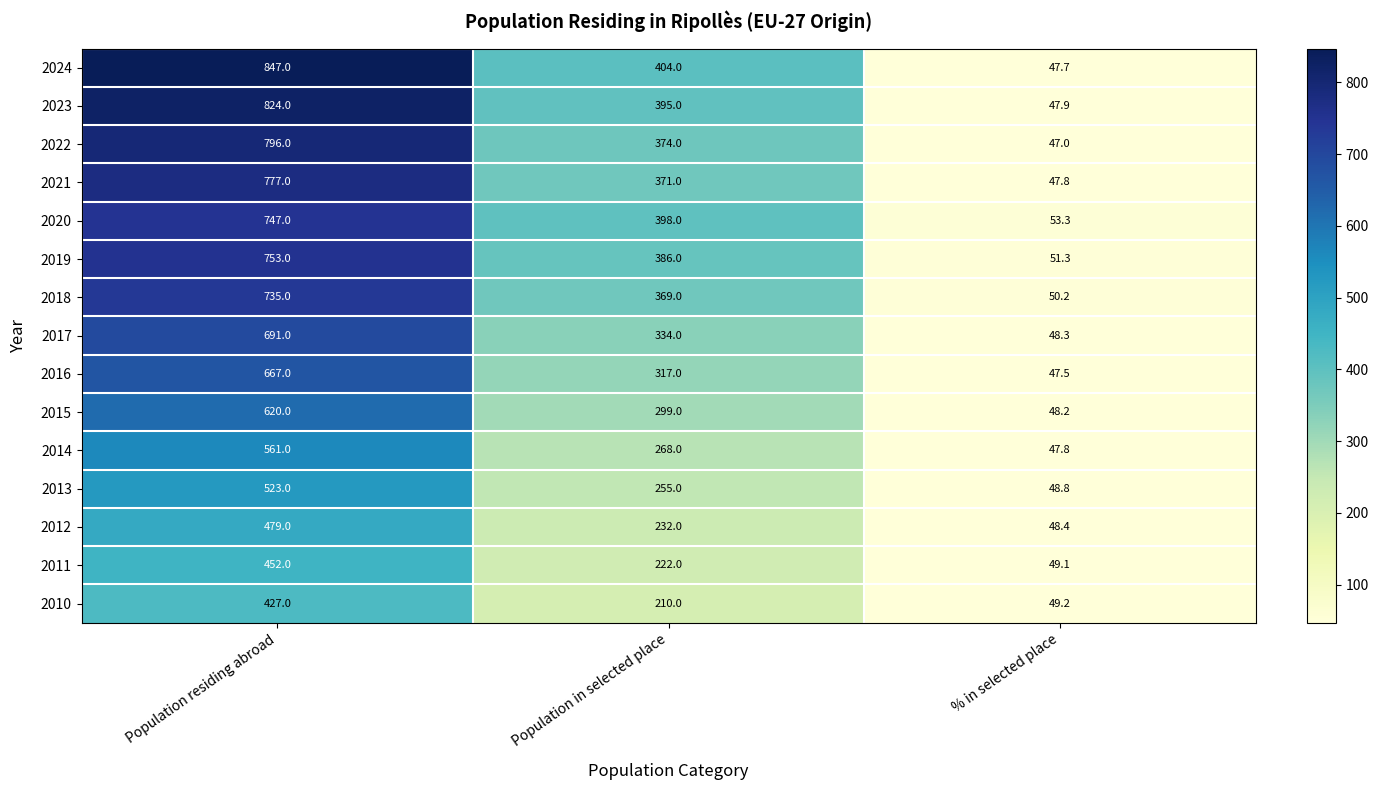

What is the average value of the 2013 series?

275.6